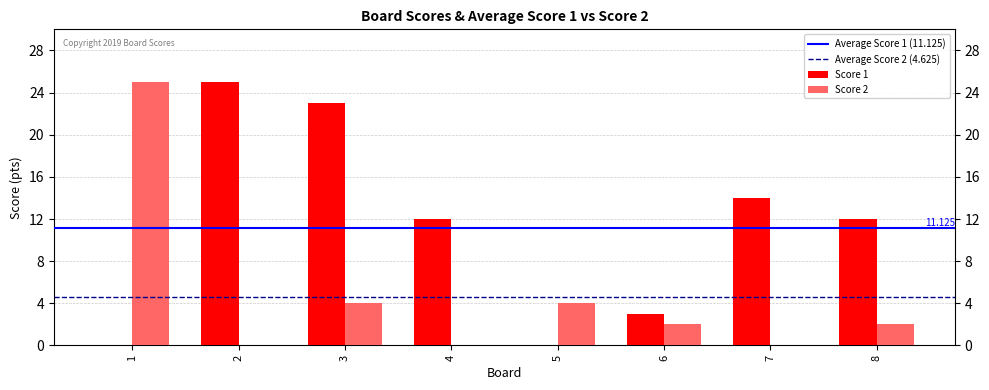

What is the sum of the Score 2 values at 5 and 3?

8